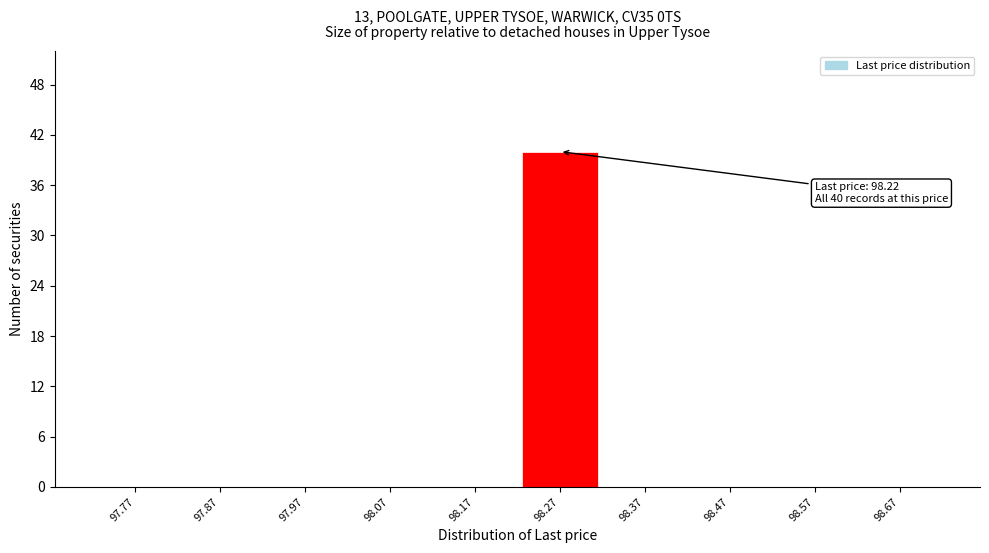

Which range on the x-axis has the tallest bar?

98.22 to 98.32